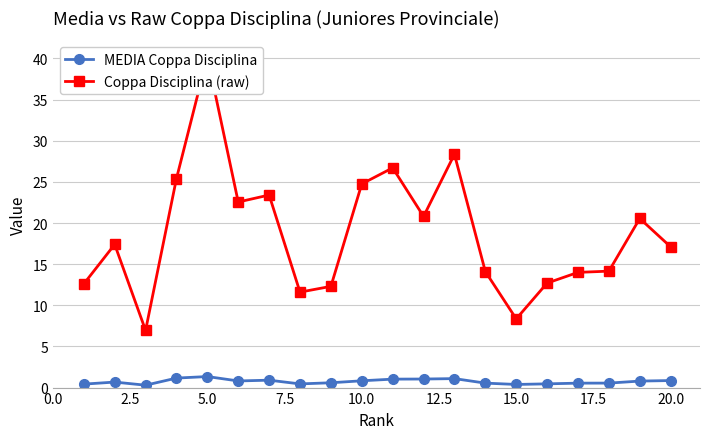

True or false: MEDIA Coppa Disciplina has more than 1 interior local peaks.

True